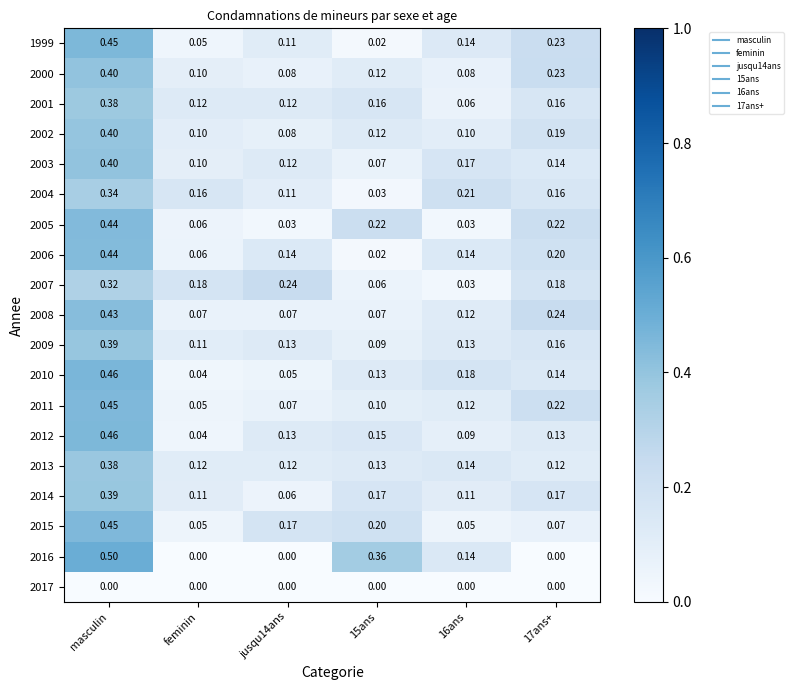

Which category has the lowest value in the 2012 series?

feminin